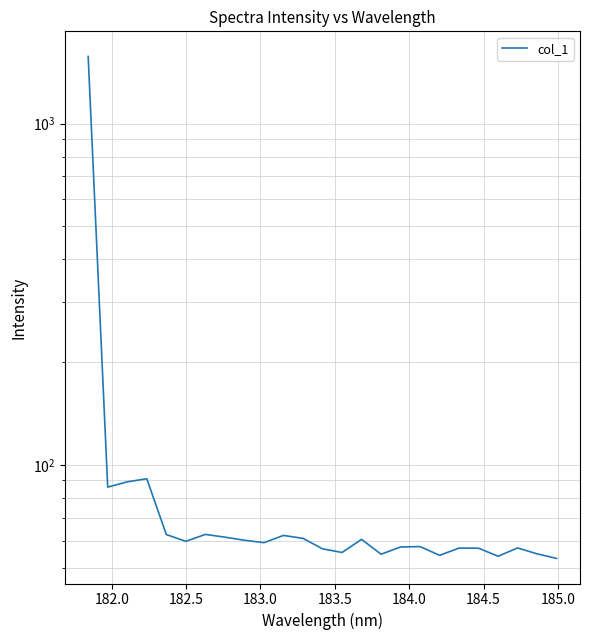

What is the value of the 25th point from the left?

53.2